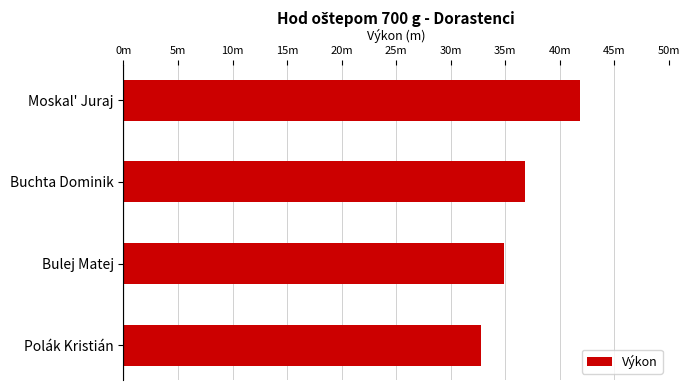

List the labels in order of value, largest first.

Moskal' Juraj, Buchta Dominik, Bulej Matej, Polák Kristián